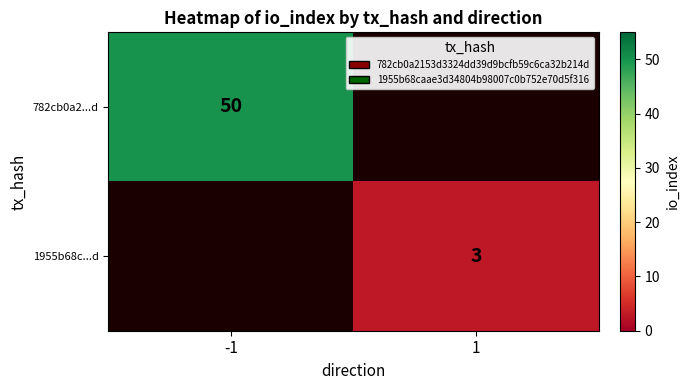

Is it true that 1955b68c...d equals 3 at 1?

True